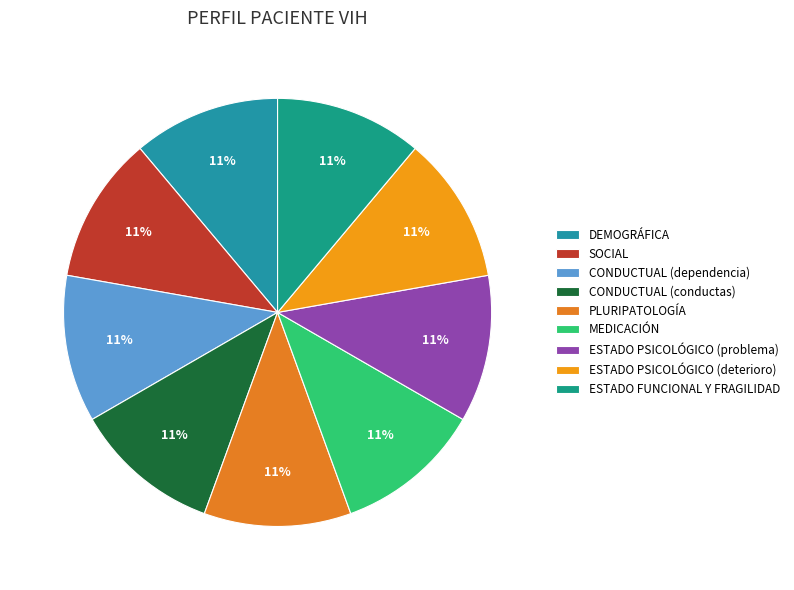

What percentage is the CONDUCTUAL (conductas) slice, to the nearest percent?

11%